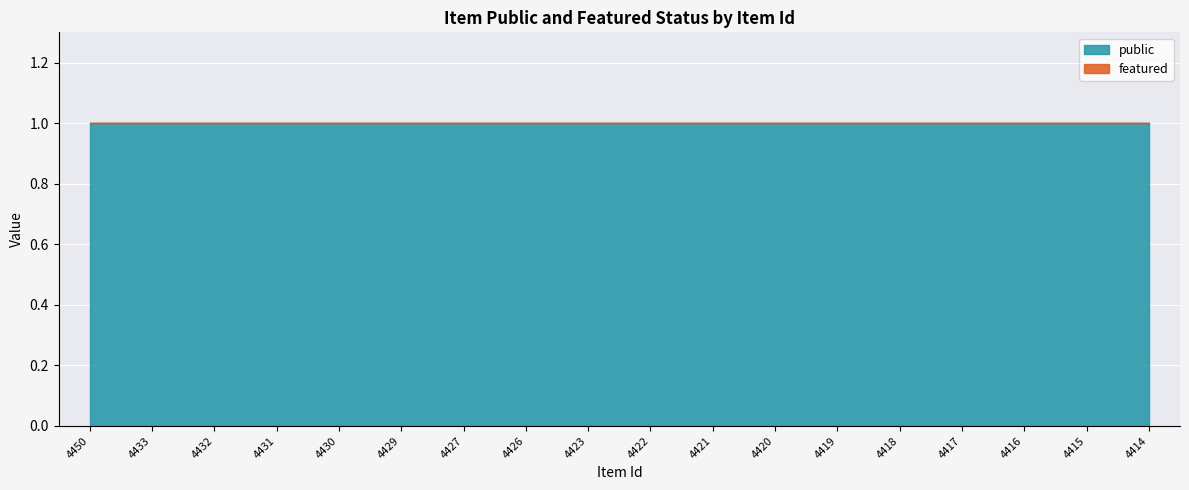

True or false: featured has more than 2 interior local peaks.

False